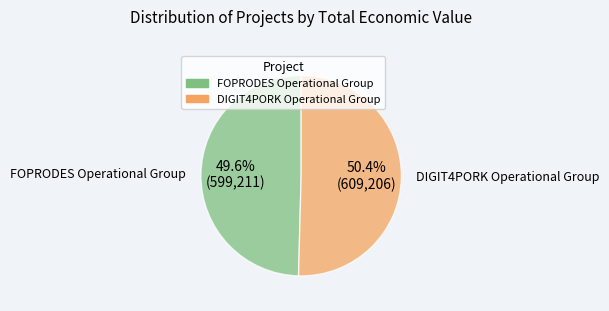

Which has a higher value, FOPRODES Operational Group or DIGIT4PORK Operational Group?

DIGIT4PORK Operational Group